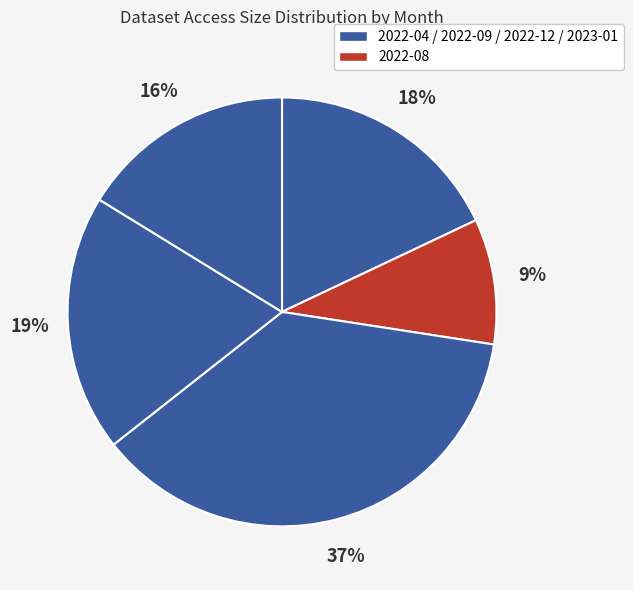

How many slices are in this pie chart?

5